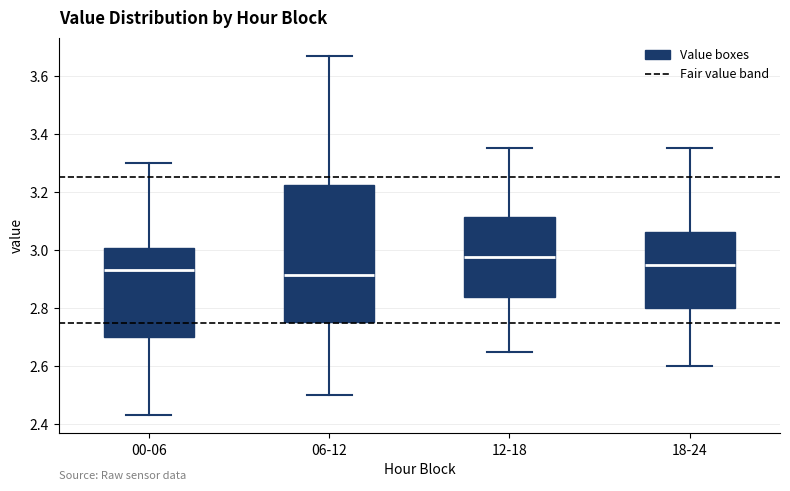

Which box's median line is the highest?

12-18